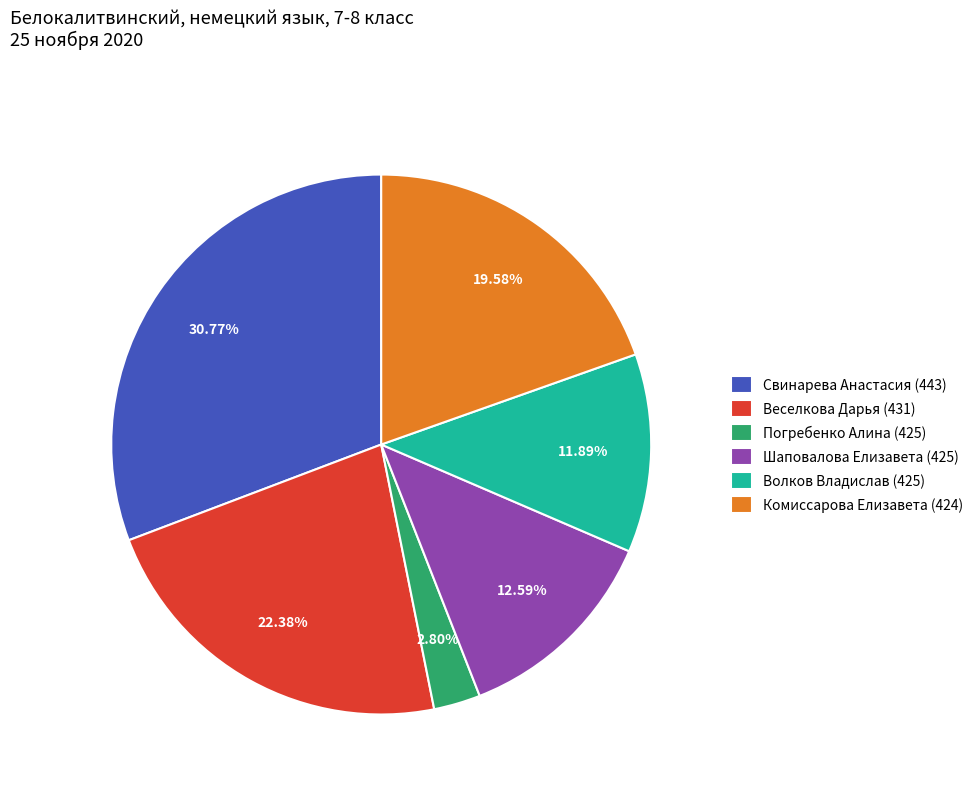

To the nearest percent, what is the average slice percentage?

17%